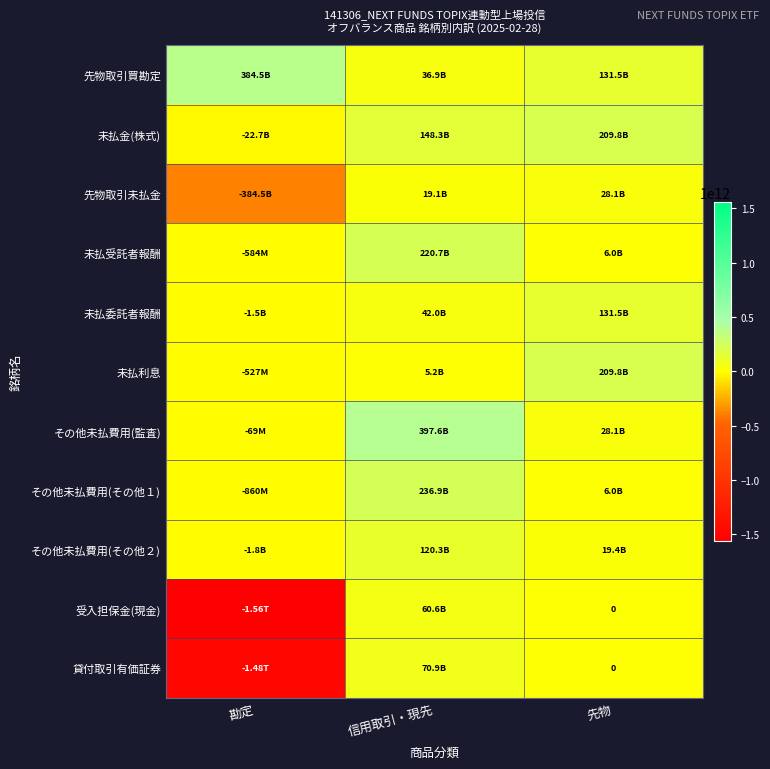

Where is 未払金(株式) nearest to the value 93570738505?

信用取引・現先